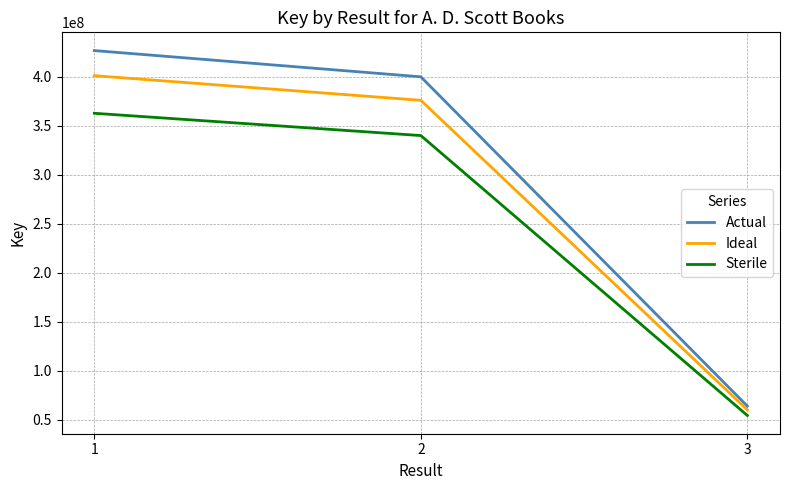

At which category is the sum across all series the highest?

1